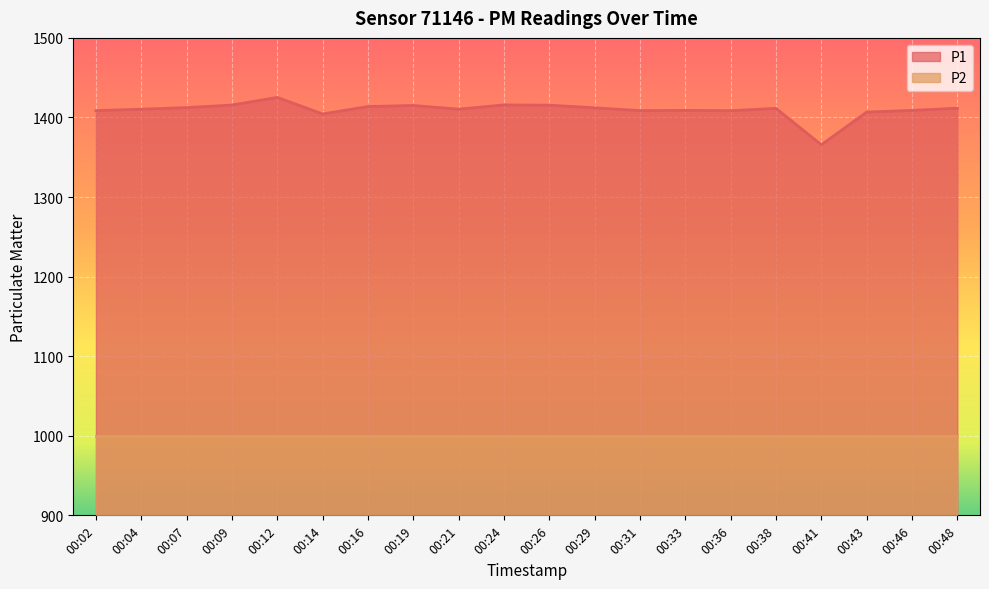

Rank the categories by value from highest to lowest.

00:12, 00:24, 00:09, 00:26, 00:19, 00:16, 00:07, 00:29, 00:48, 00:38, 00:21, 00:04, 00:33, 00:46, 00:02, 00:31, 00:36, 00:43, 00:14, 00:41